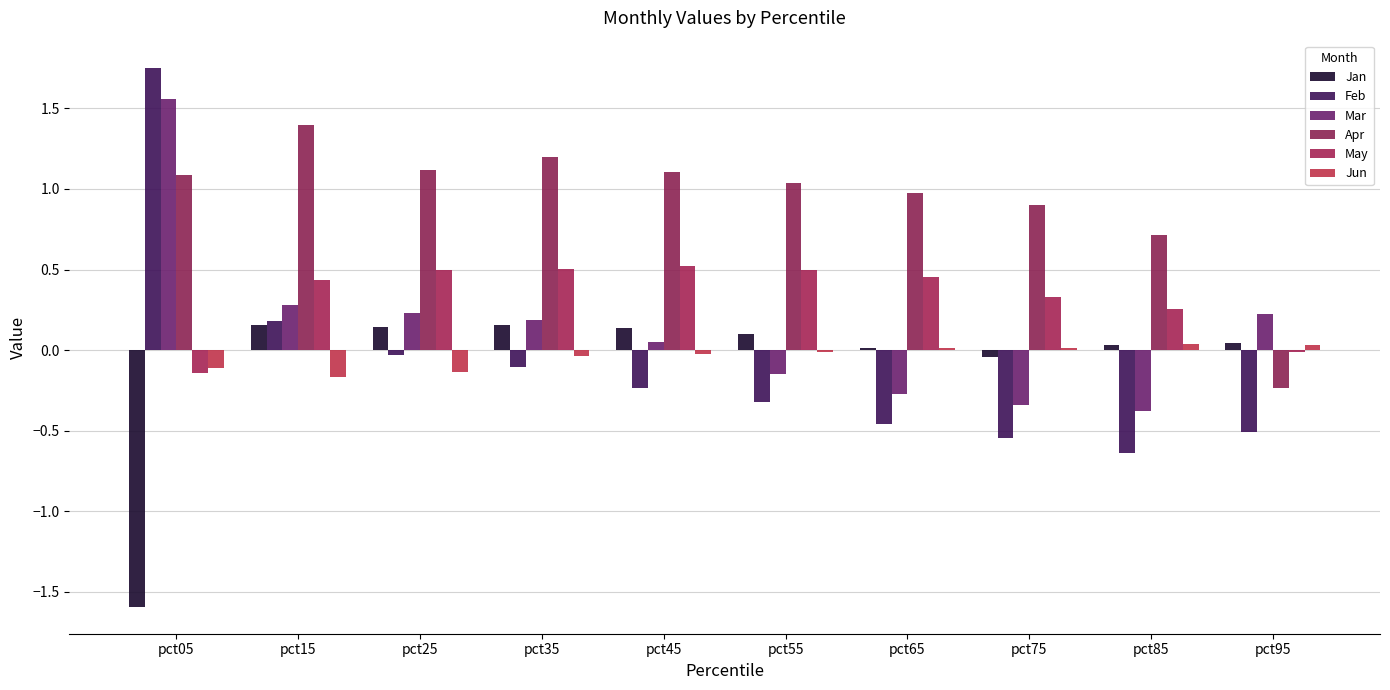

What is the value of the Feb bar at the 1st from the left?

1.8